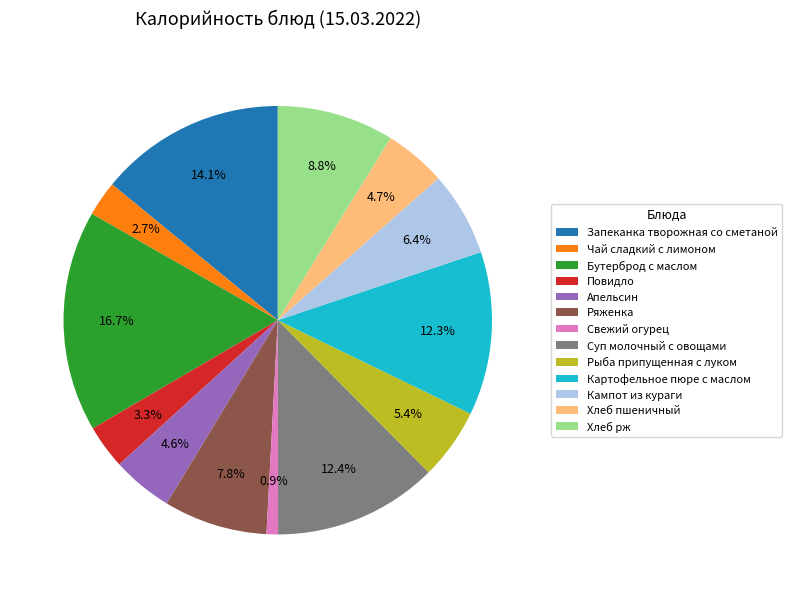

What percentage do Хлеб рж and Свежий огурец together represent?

9.7%